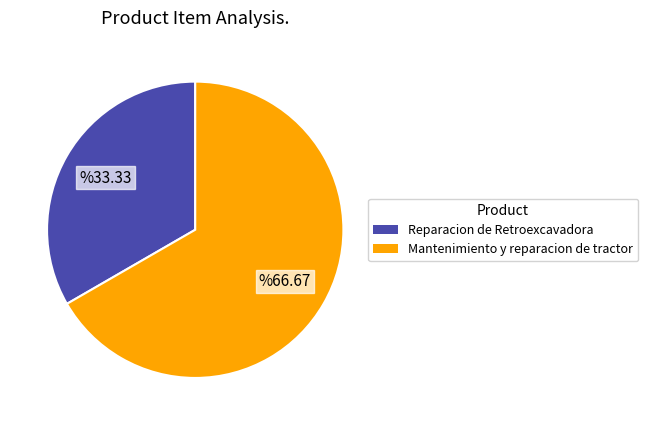

Between Mantenimiento y reparacion de tractor and Reparacion de Retroexcavadora, which is larger?

Mantenimiento y reparacion de tractor